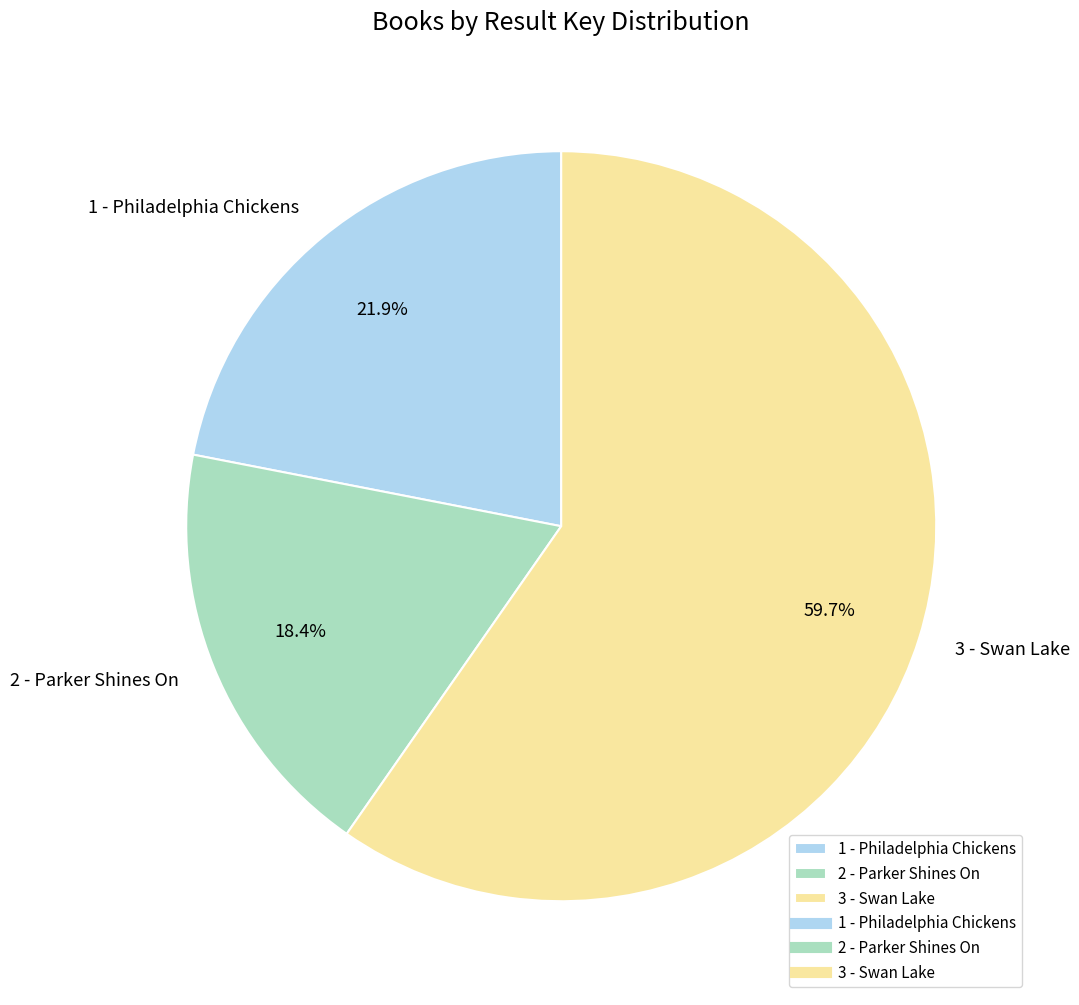

Is 3 - Swan Lake the majority of the pie?

Yes